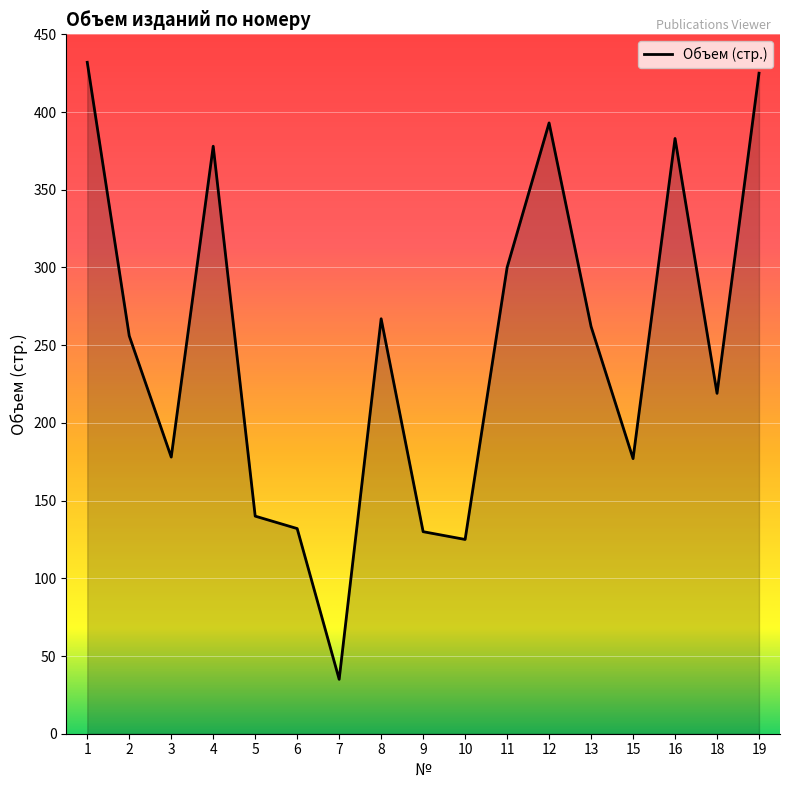

Is it true that the value at 7 is 35?

True